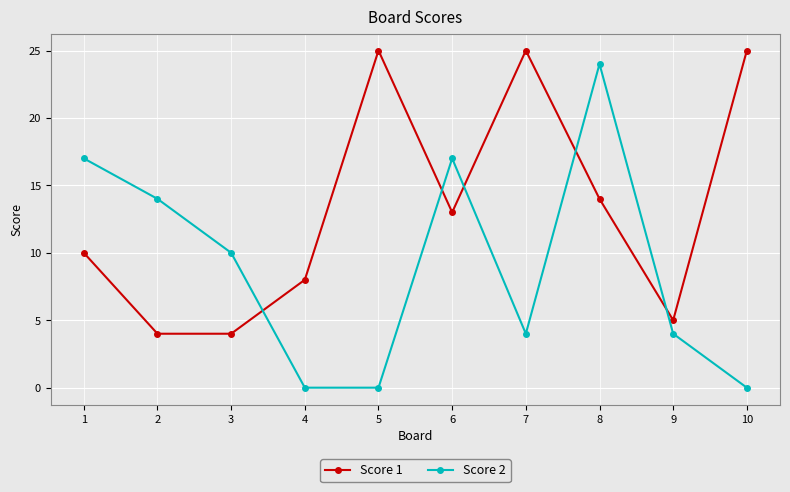

What is the value of the Score 1 point at the 4th from the left?

8